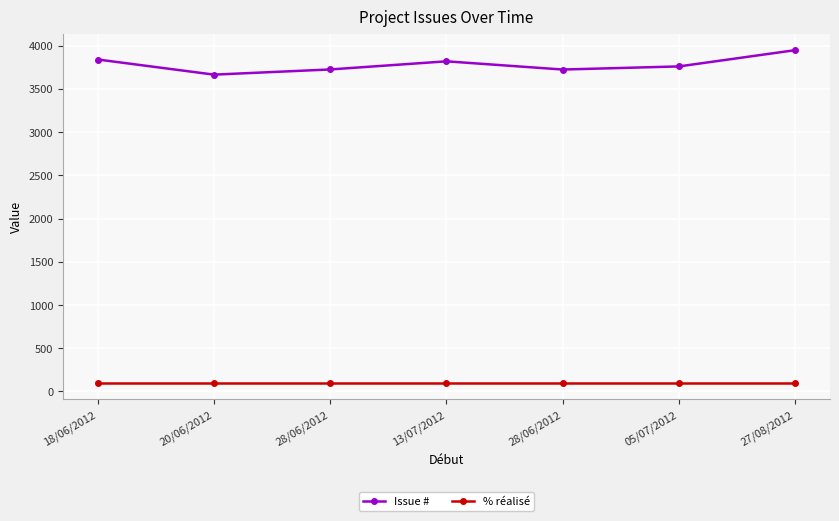

What are all the series names shown in the legend?

Issue #, % réalisé